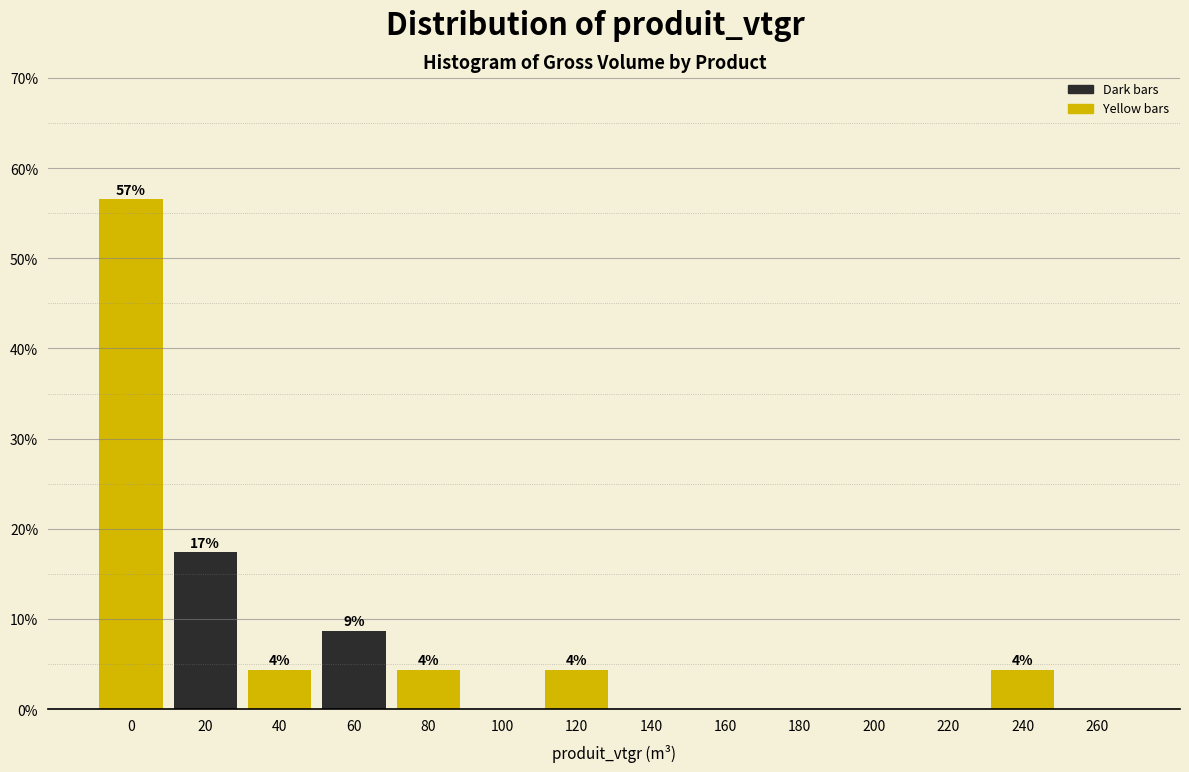

Are the bars horizontal?

No